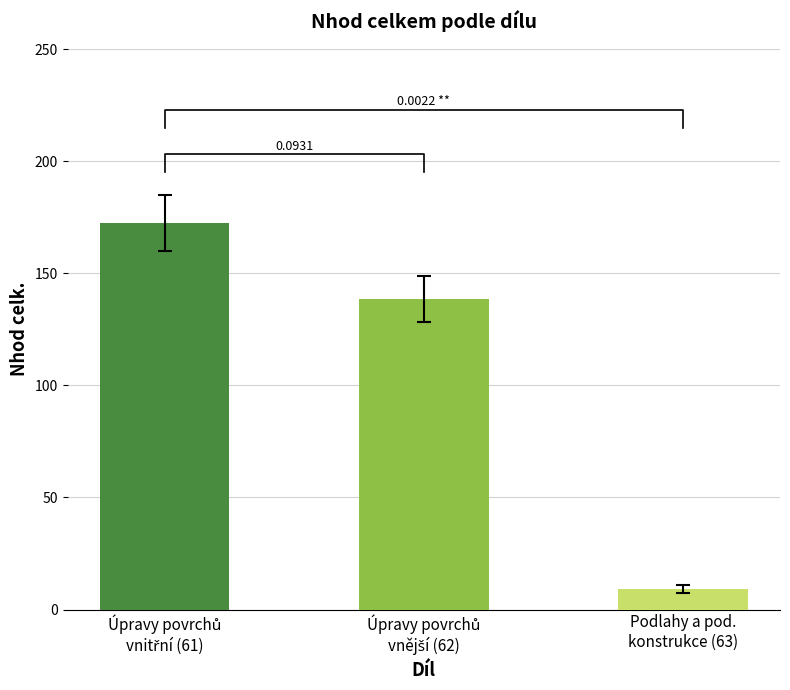

Reading left to right, extract all data points from this chart.

Úpravy povrchů
vnitřní (61)=172.5	Úpravy povrchů
vnější (62)=138.7	Podlahy a pod.
konstrukce (63)=9.3